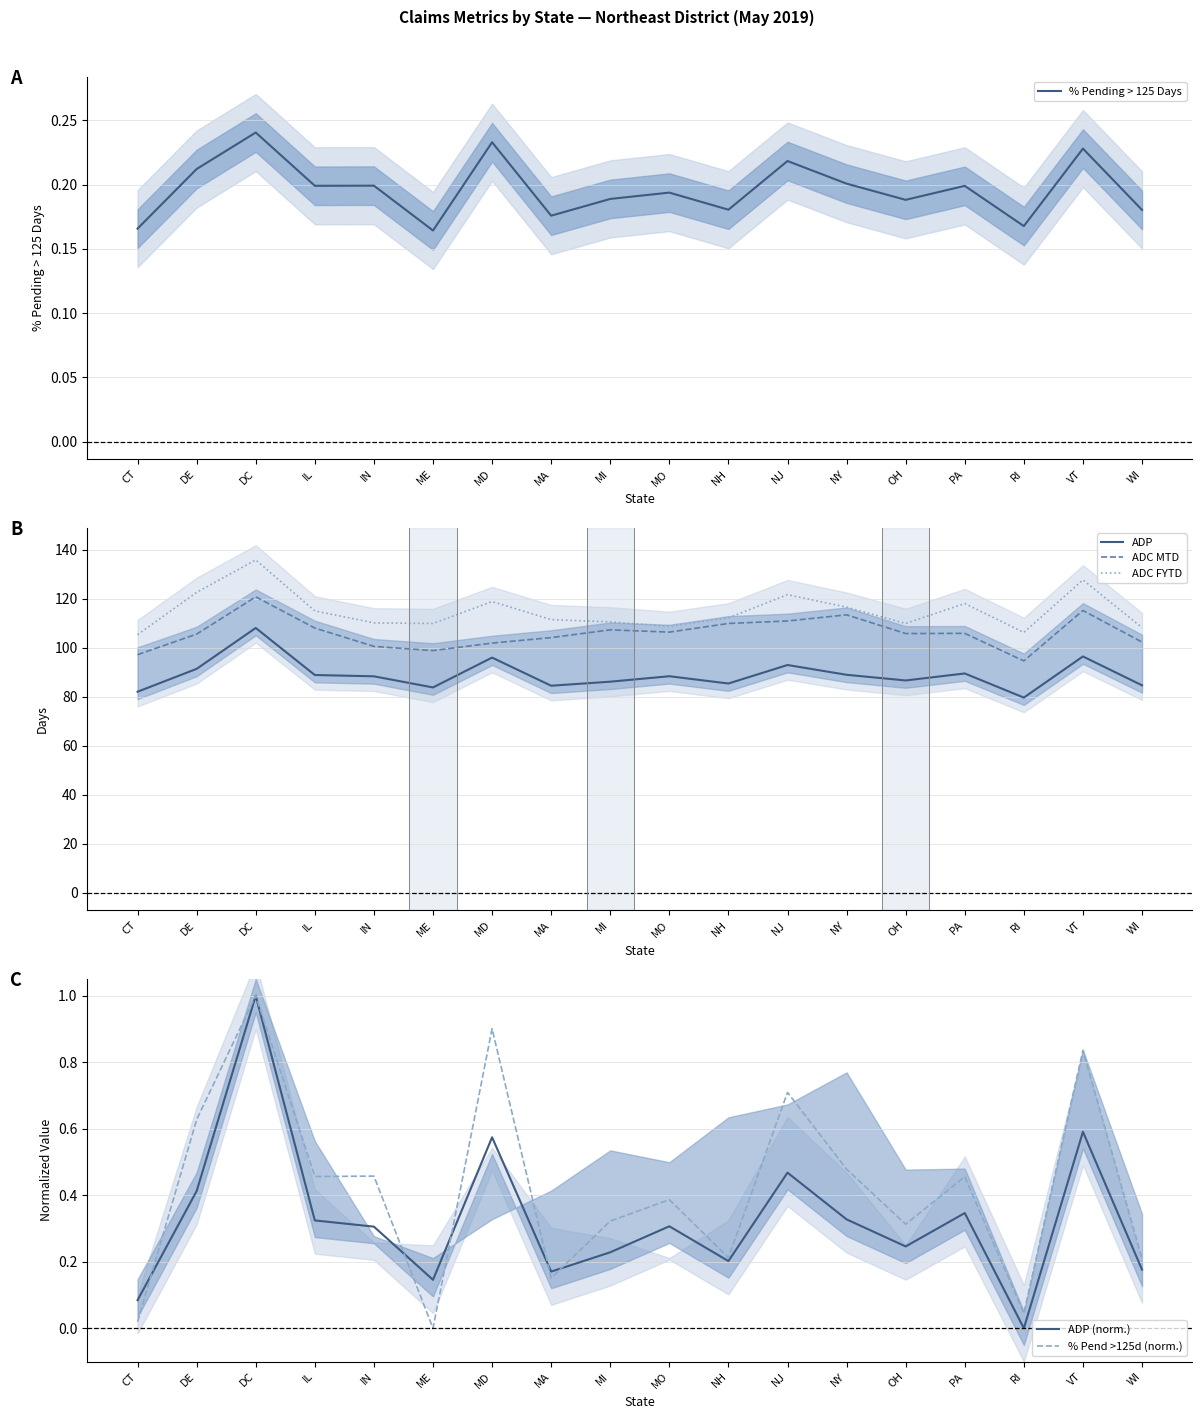

What are all the series names shown in the legend?

% Pending > 125 Days, ADP, ADC MTD, ADC FYTD, ADP (norm.), % Pend >125d (norm.)